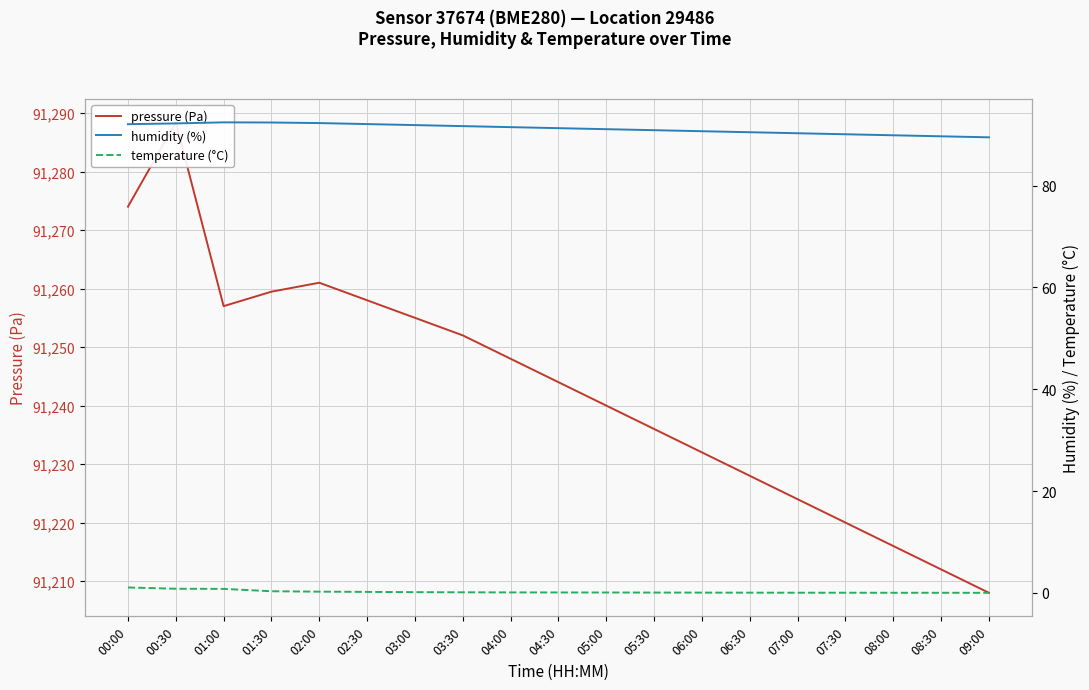

Between 00:00 and 04:00, which series saw the biggest shift?

pressure (Pa)